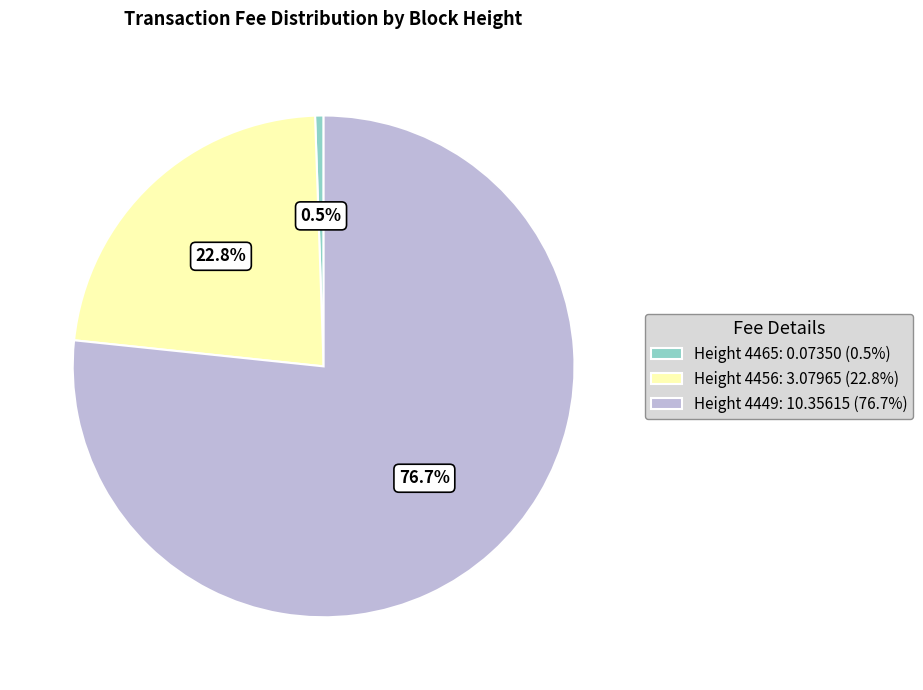

Between Height 4456: 3.07965 (22.8%) and Height 4465: 0.07350 (0.5%), which is larger?

Height 4456: 3.07965 (22.8%)